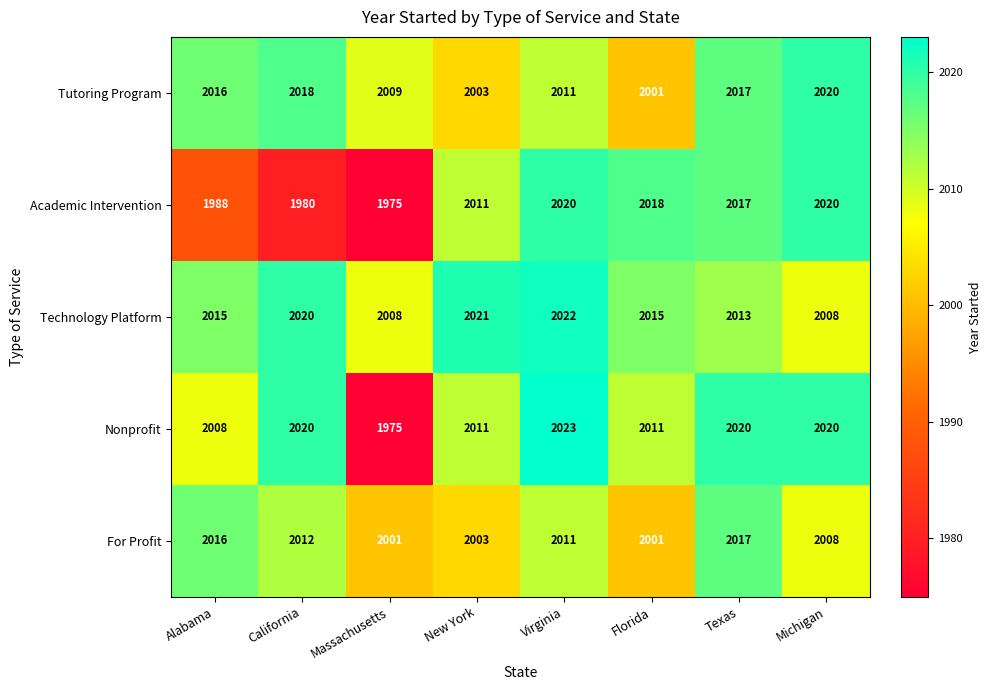

At which label does Nonprofit reach its peak?

Virginia